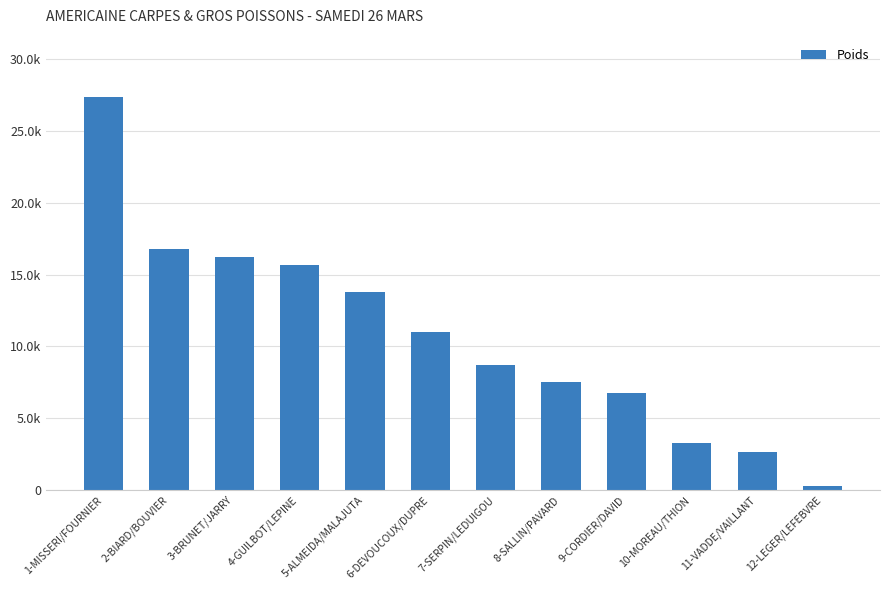

Rank the categories by value from highest to lowest.

1-MISSERI/FOURNIER, 2-BIARD/BOUVIER, 3-BRUNET/JARRY, 4-GUILBOT/LEPINE, 5-ALMEIDA/MALAJUTA, 6-DEVOUCOUX/DUPRE, 7-SERPIN/LEDUIGOU, 8-SALLIN/PAVARD, 9-CORDIER/DAVID, 10-MOREAU/THION, 11-VADDE/VAILLANT, 12-LEGER/LEFEBVRE